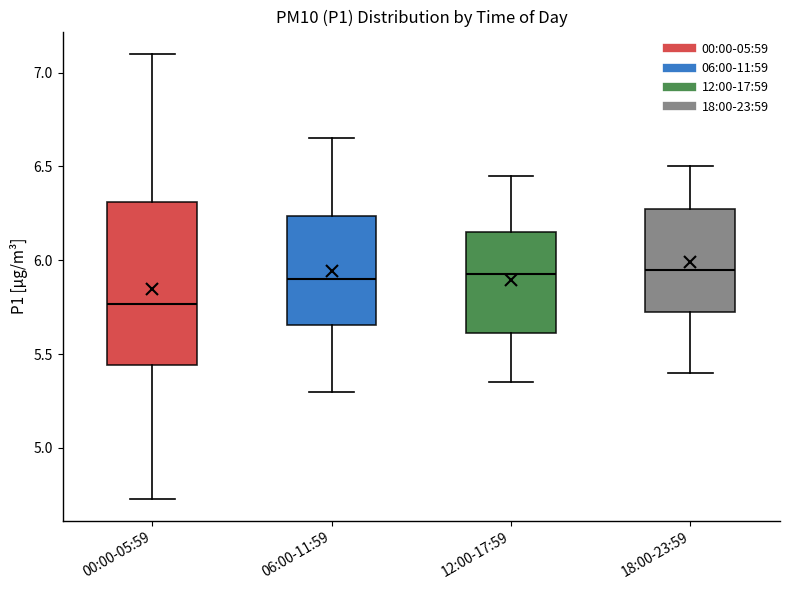

Which box's median line is the lowest?

00:00-05:59